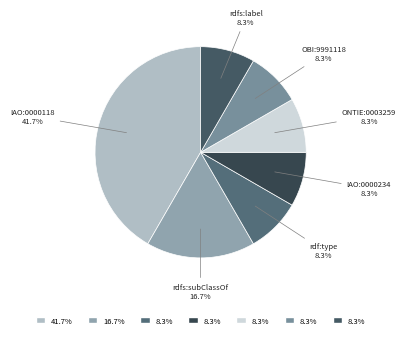

What is the largest slice in the pie chart?

IAO:0000118